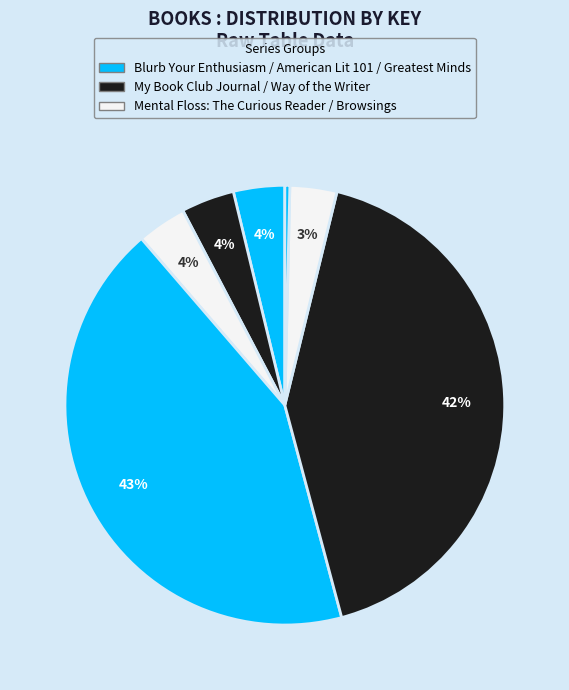

Is there any slice that represents more than half of the pie?

No